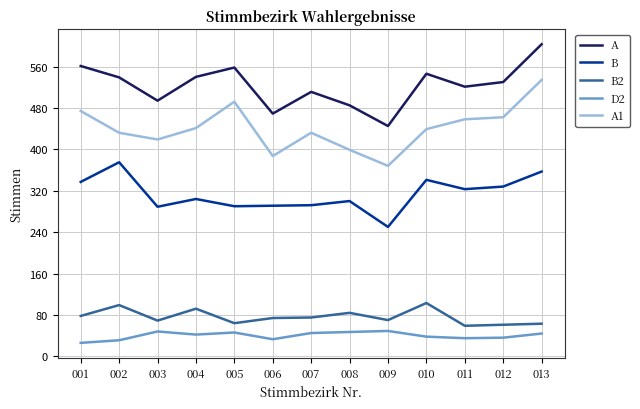

How many values in the B2 series are below 74?

6